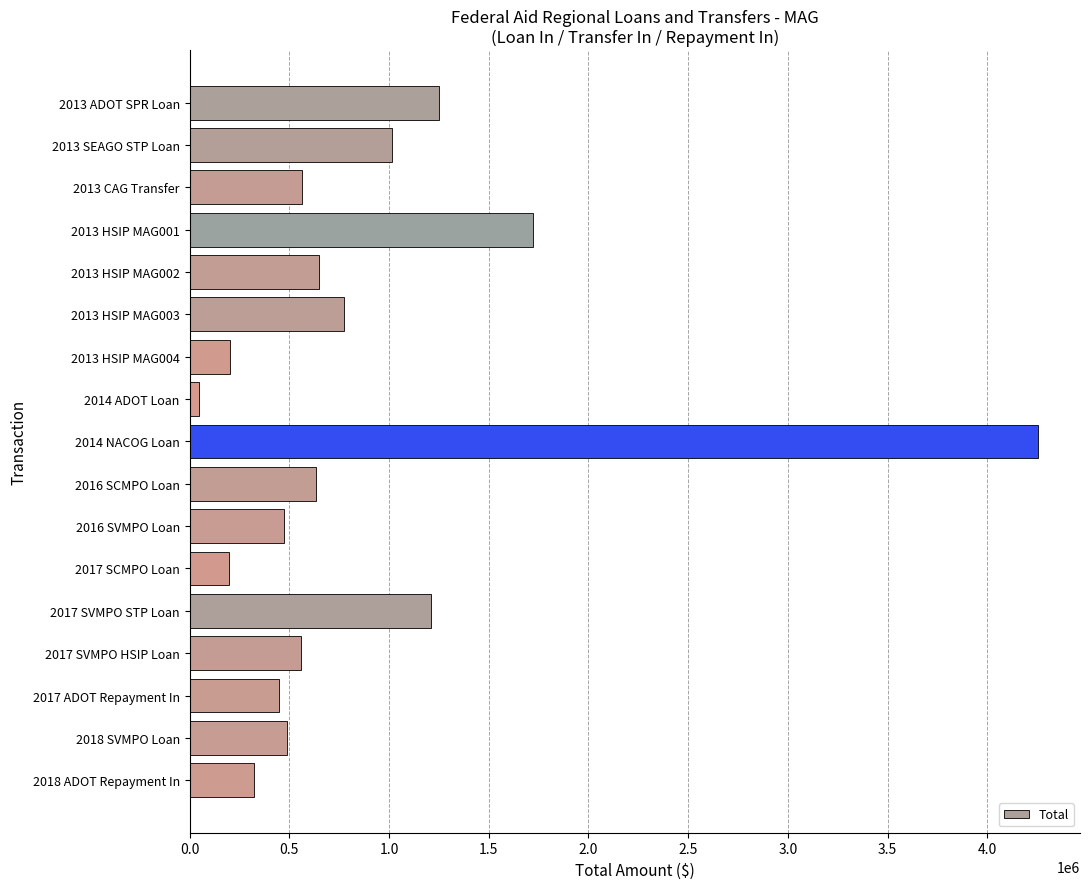

What is the label of the 8th bar from the top?

2014 ADOT Loan